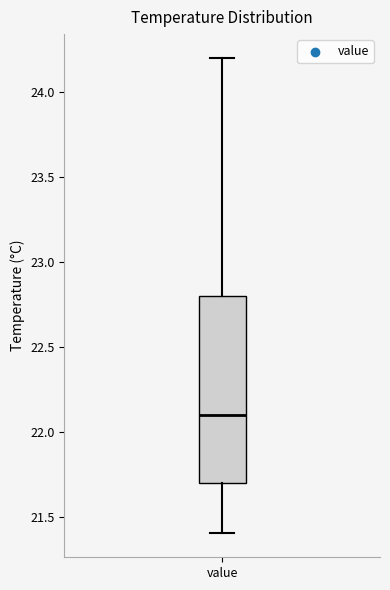

Read this box plot against the y-axis: the position of the median line, the range covered by the box, and the ends of both whiskers. The values are not printed on the chart, so give them approximately, as read against the axis.

median 22.1, box 21.7 to 22.8, whiskers 21.4 to 24.2